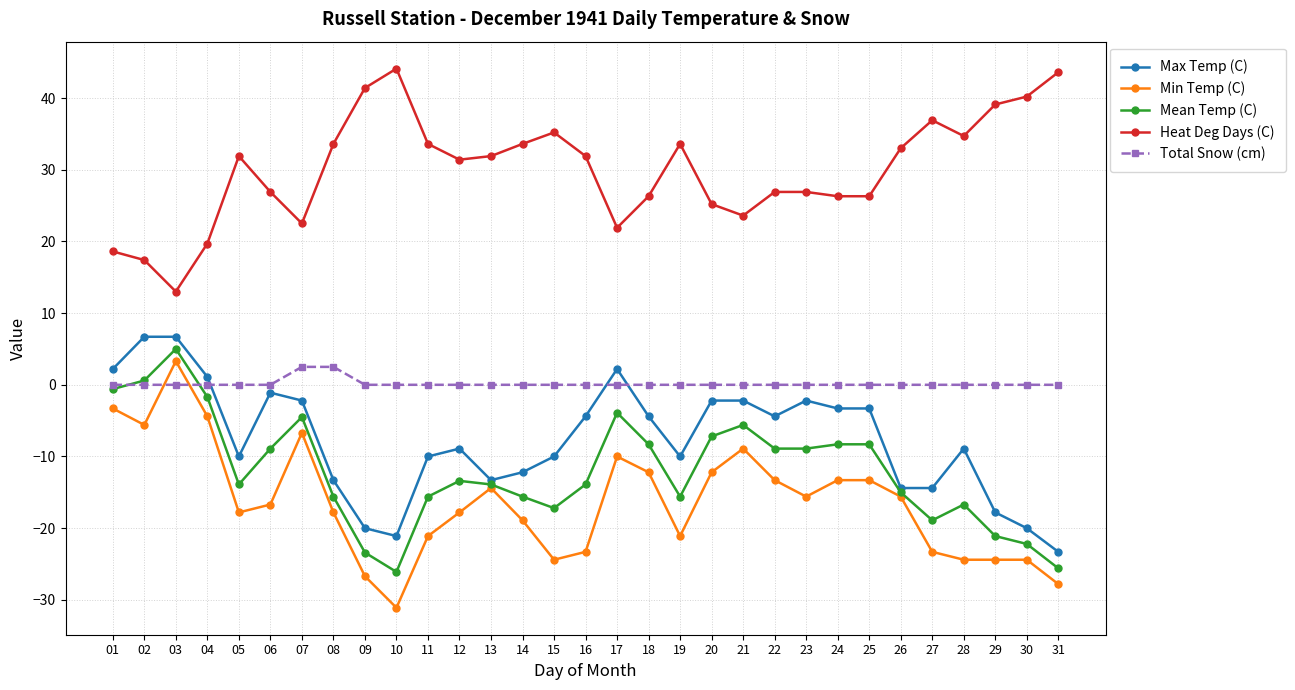

Is it true that Heat Deg Days (C) equals 31.4 at 12?

True